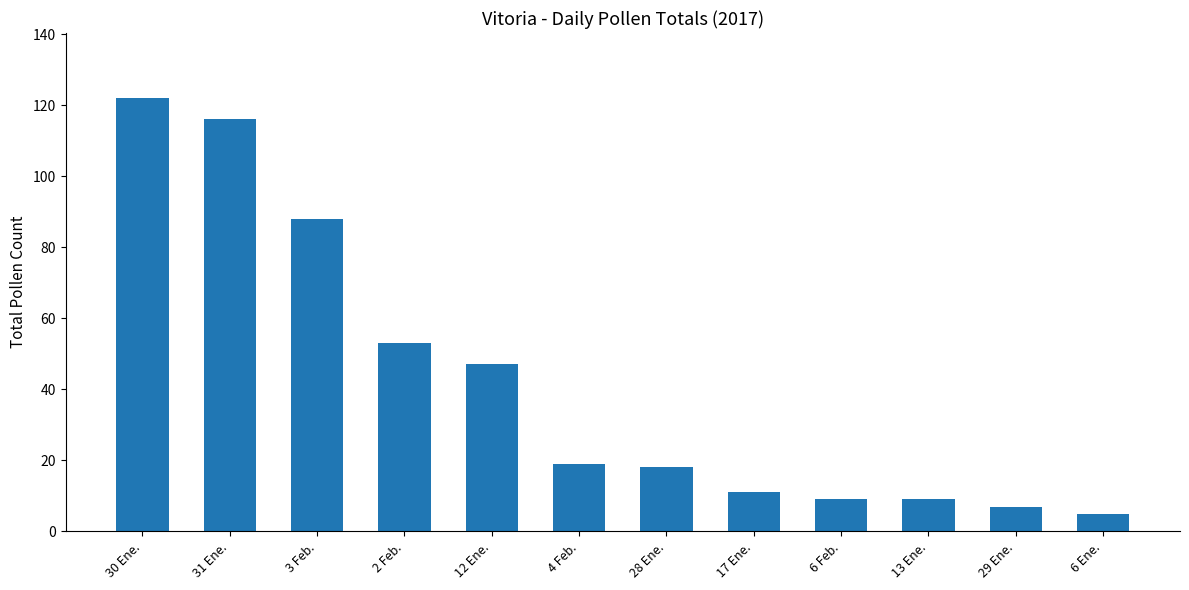

Where is the data nearest to the value 63?

2 Feb.